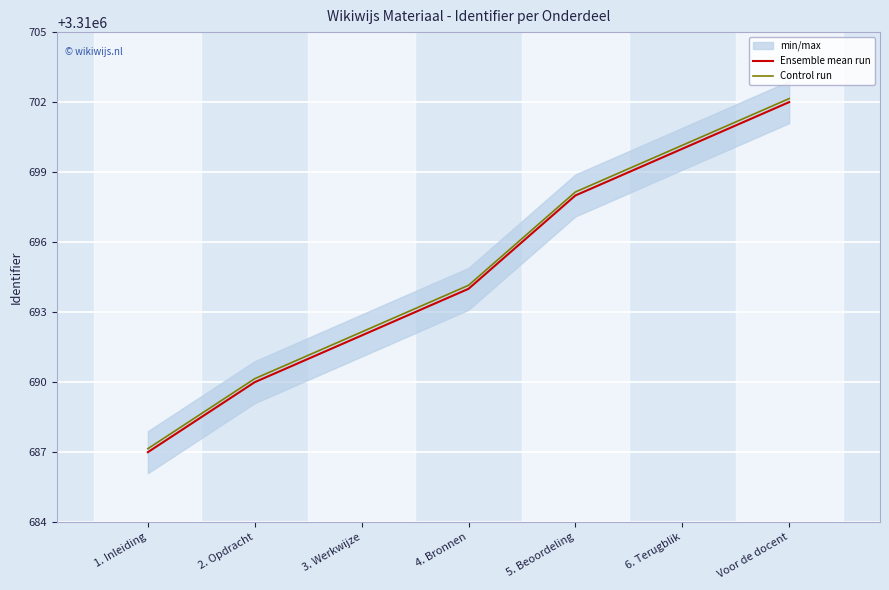

At how many categories does at least one series exceed 3310694?

4